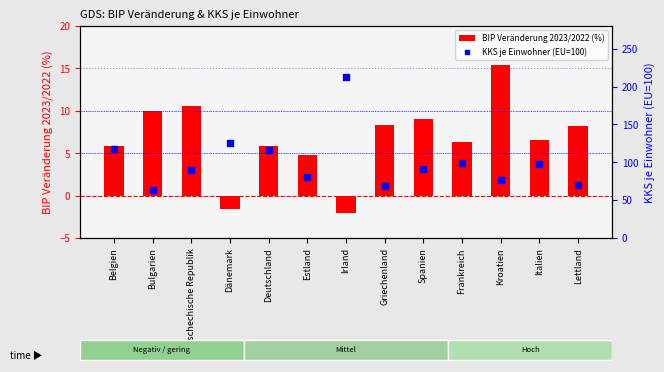

At which category is the sum across all series the highest?

Irland